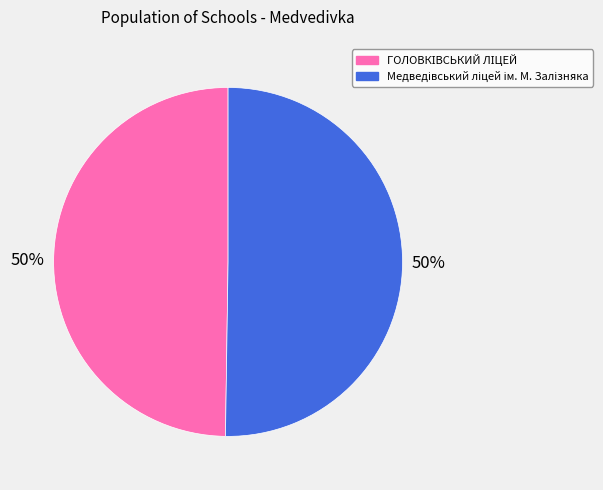

To the nearest percent, what is the average slice percentage?

50%